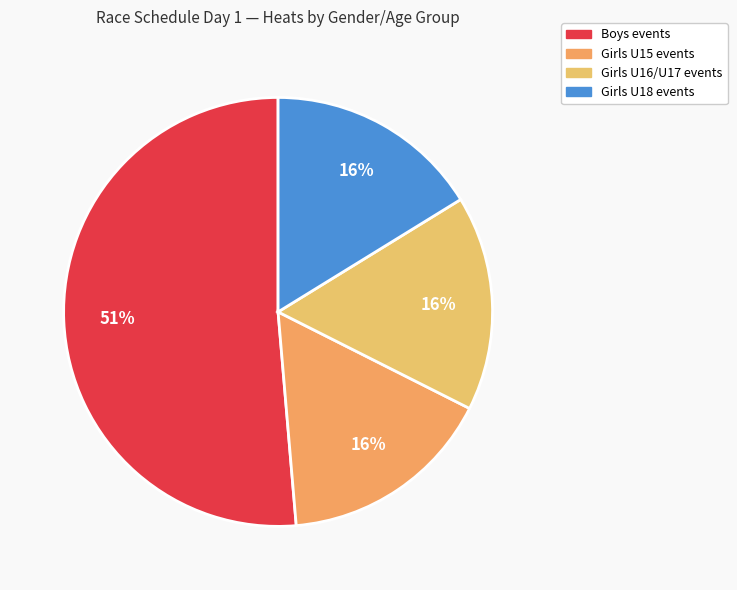

To the nearest percent, what is the difference between the largest and smallest slice percentages?

35%